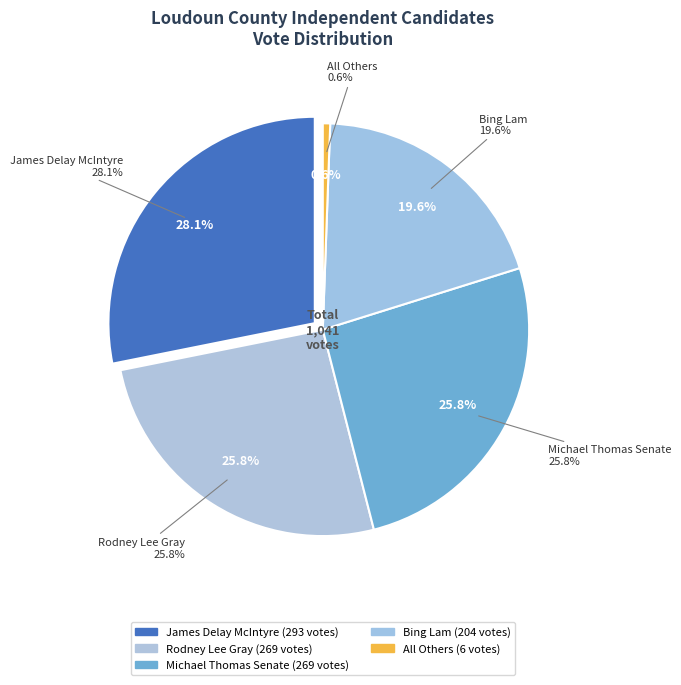

Rank the categories by value from lowest to highest.

All Others, Bing Lam, Rodney Lee Gray, Michael Thomas Senate, James Delay McIntyre